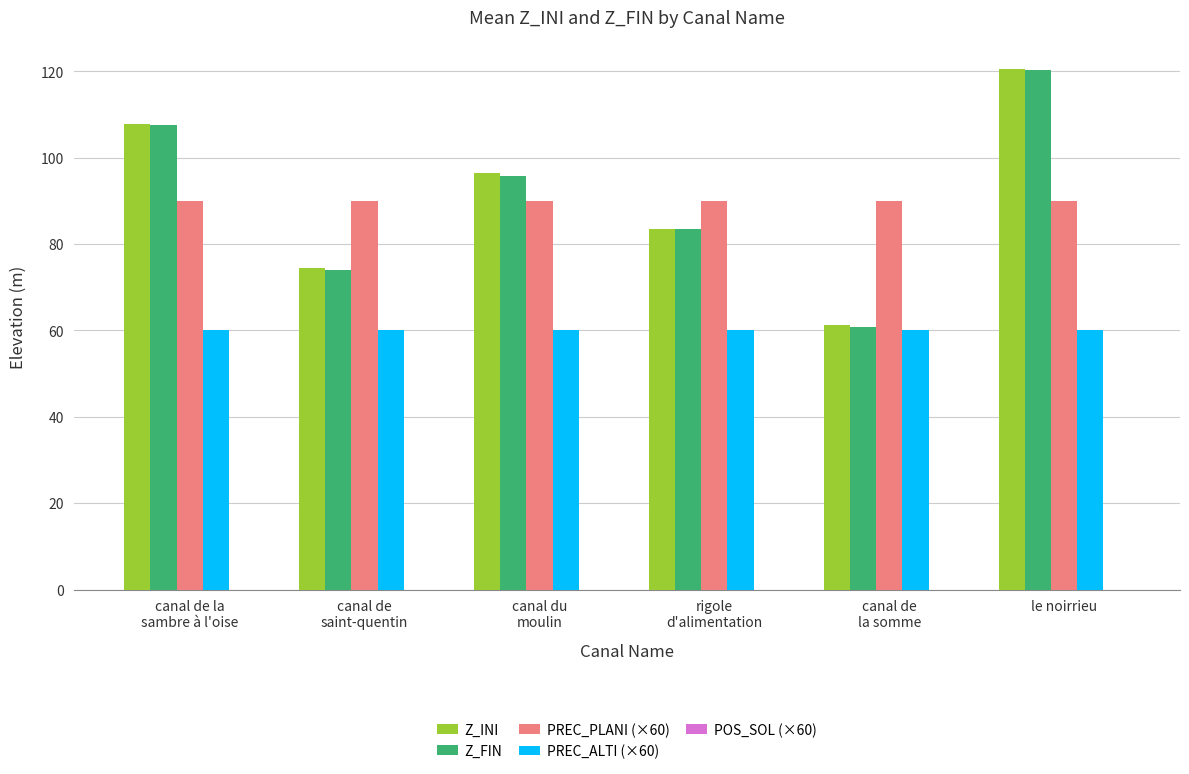

What is the maximum value for Z_FIN?

120.4